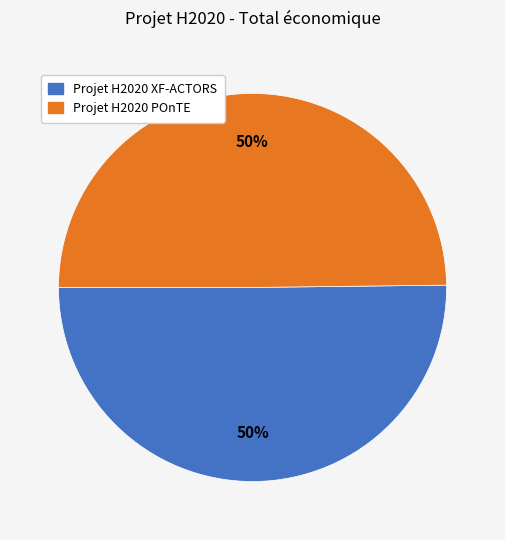

Is the sum of Projet H2020 POnTE and Projet H2020 XF-ACTORS greater than half?

Yes